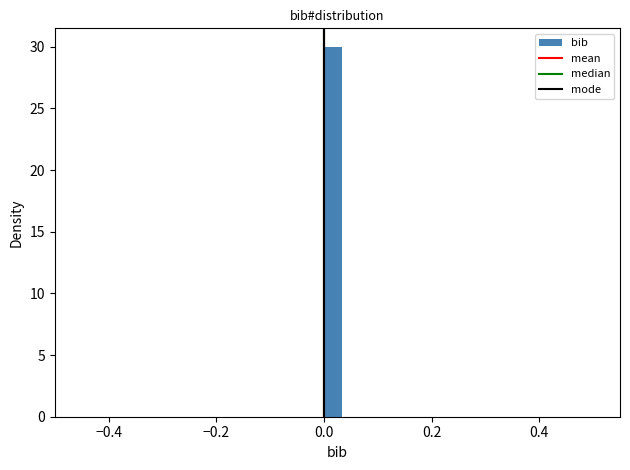

Read against the x-axis, roughly where is the centre of the tallest bar?

0.02